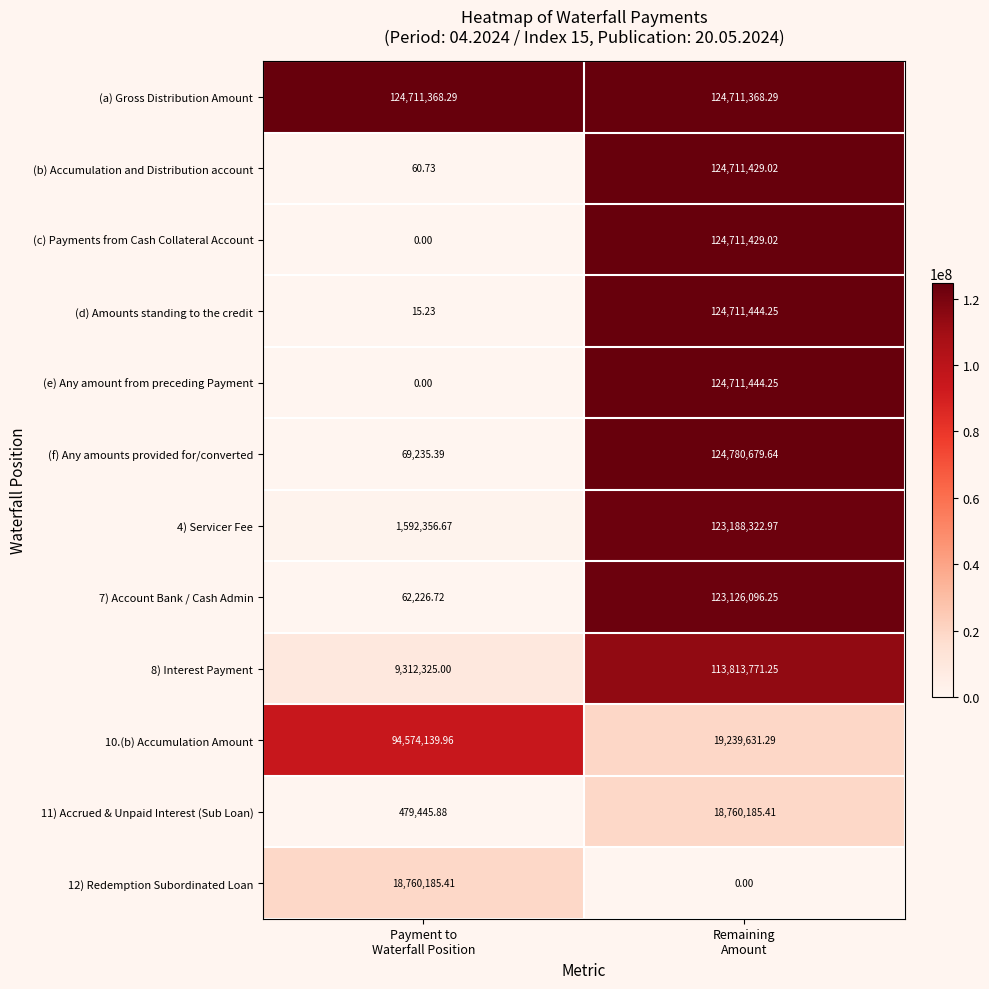

Which series has the largest total across all categories?

(a) Gross Distribution Amount